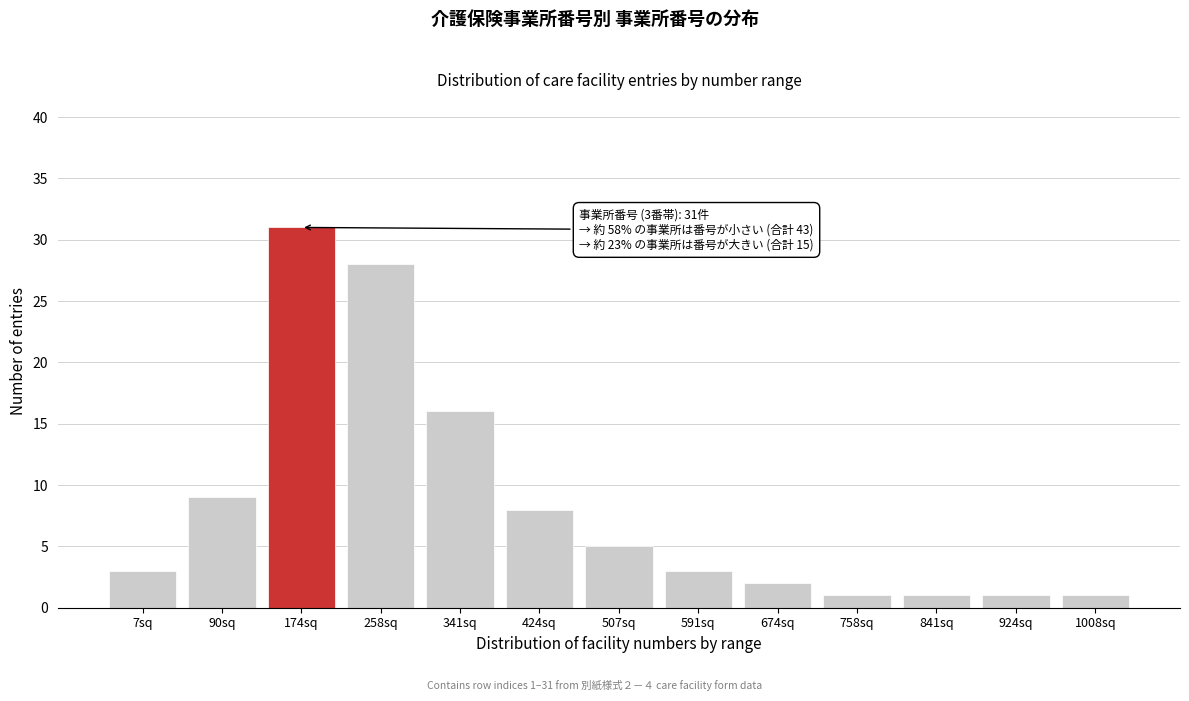

Reading left to right, list all the values displayed in this chart.

7sq=3	90sq=9	174sq=31	258sq=28	341sq=16	424sq=8	507sq=5	591sq=3	674sq=2	758sq=1	841sq=1	924sq=1	1008sq=1